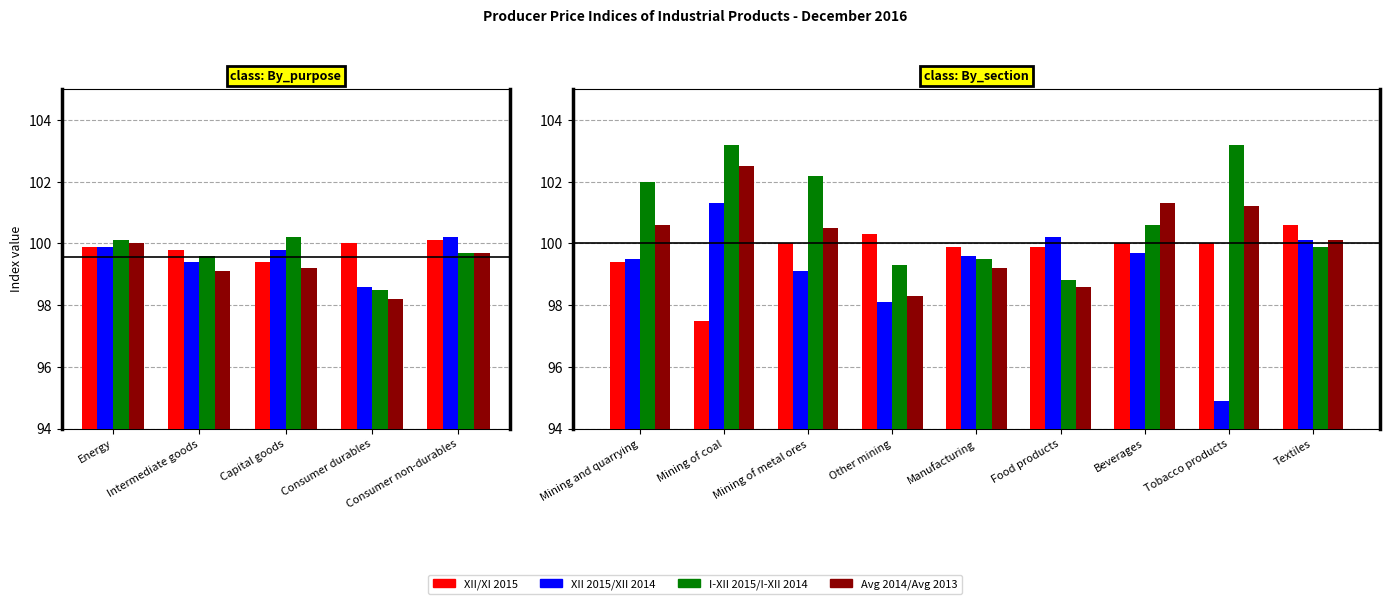

List the series in order of their peak value, lowest first.

XII/XI 2015, XII 2015/XII 2014, Avg 2014/Avg 2013, I-XII 2015/I-XII 2014